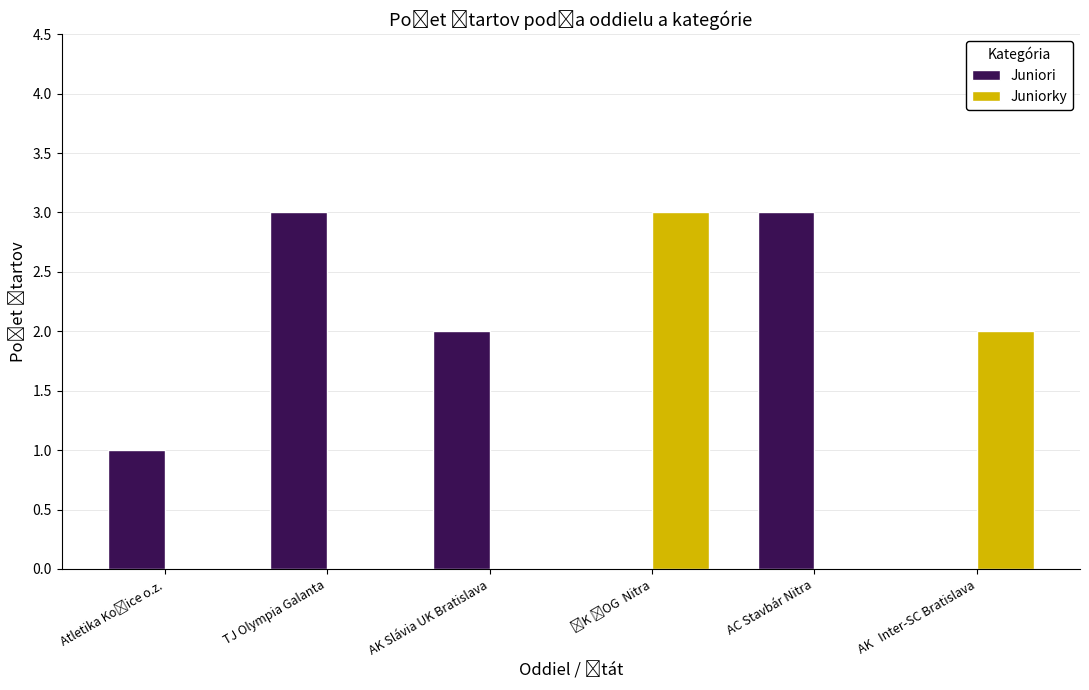

What value does the Juniori series have at AC Stavbár Nitra?

3